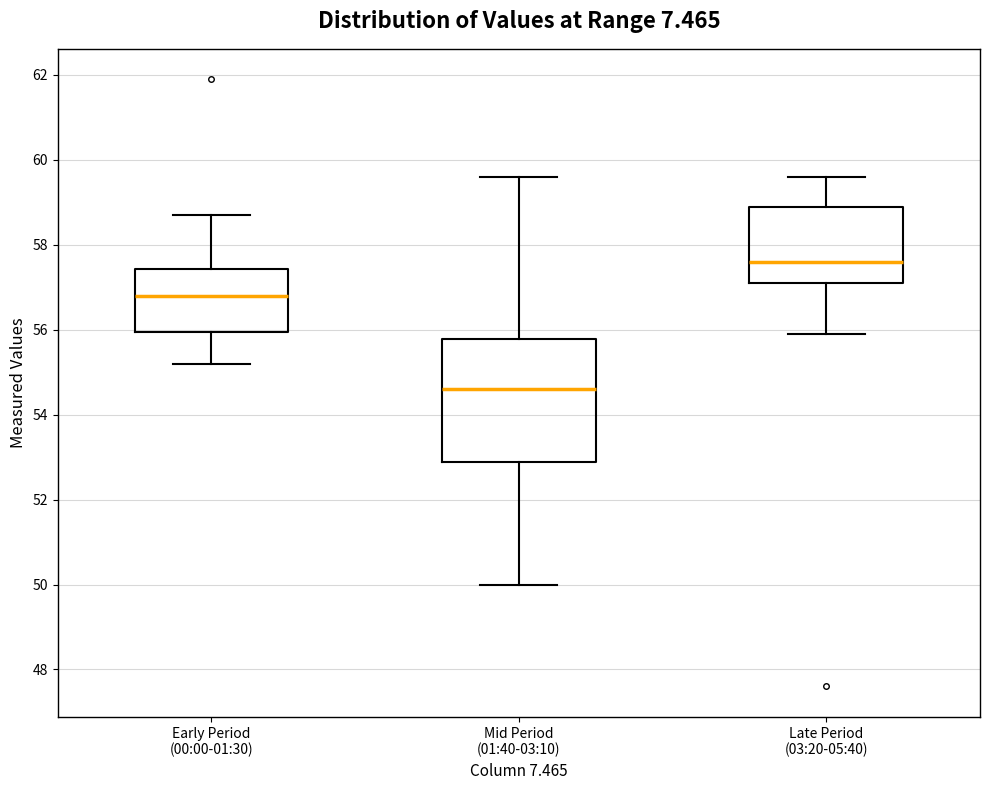

Reading left to right, transcribe this box plot: for each box, give where its median line is, the range the box spans, and where its two whiskers end, as read against the y-axis. The values are not printed on the chart, so give them approximately, as read against the axis.

Early Period (00:00-01:30): median 56.8, box 56.0 to 57.4, whiskers 55.2 to 58.8
Mid Period (01:40-03:10): median 54.6, box 52.8 to 55.8, whiskers 50.0 to 59.6
Late Period (03:20-05:40): median 57.6, box 57.2 to 59.0, whiskers 56.0 to 59.6